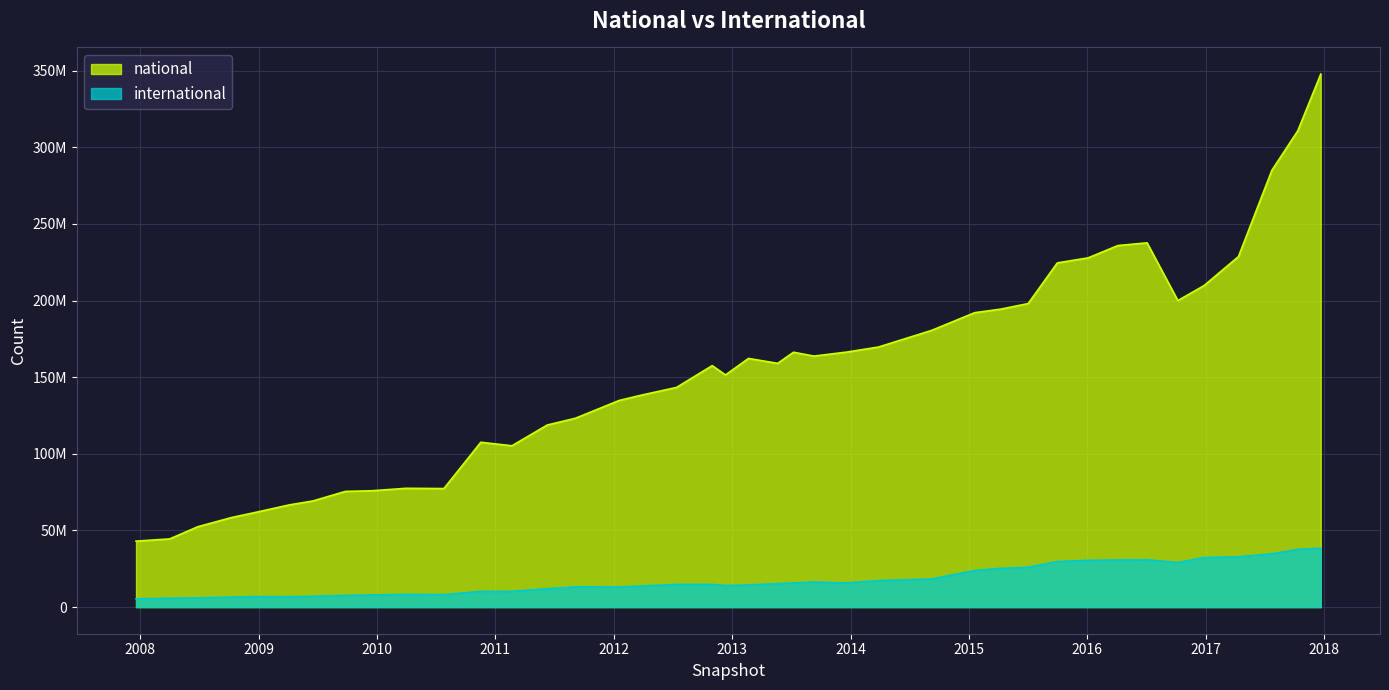

Reading right to left, extract all data points from this chart.

national: 2017-12-22=347715113	2017-10-12=310695458	2017-07-24=284899939	2017-04-12=228660971	2016-12-27=209760999	2016-10-07=199966422	2016-07-04=237630125	2016-04-05=235857332	2016-01-04=227823317	2015-10-01=224543612	2015-07-03=198004574	2015-04-09=194359329	2015-01-19=192058344	2014-09-08=180499718	2014-03-28=169643325	2013-12-20=166347617	2013-09-10=163739154	2013-07-09=166262329	2013-05-21=159008773	2013-02-20=162211163	2012-12-11=151448357	2012-10-31=157513101	2012-07-13=143309863	2012-03-26=138247297	2012-01-18=134790026	2011-09-05=123197325	2011-06-10=118779178	2011-02-21=105243903	2010-11-17=107513597	2010-07-26=77318495	2010-04-01=77491724	2009-12-16=75887519	2009-09-25=75471144	2009-06-17=69240803	2009-04-06=66696442	2008-12-17=61550294	2008-10-10=58480966	2008-06-27=52450934	2008-04-01=44464803	2007-12-19=43018032
international: 2017-12-22=38404840	2017-10-12=37650490	2017-07-24=34760588	2017-04-12=32784571	2016-12-27=32308940	2016-10-07=29066793	2016-07-04=30864117	2016-04-05=30713517	2016-01-04=30502661	2015-10-01=29721227	2015-07-03=25966549	2015-04-09=25247996	2015-01-19=23876318	2014-09-08=18322491	2014-03-28=17283020	2013-12-20=15739805	2013-09-10=16312688	2013-07-09=15760620	2013-05-21=15315877	2013-02-20=14416259	2012-12-11=14068117	2012-10-31=14773121	2012-07-13=14769184	2012-03-26=13752719	2012-01-18=13088264	2011-09-05=13214815	2011-06-10=11953960	2011-02-21=10257453	2010-11-17=10274665	2010-07-26=8126178	2010-04-01=8294440	2009-12-16=7924180	2009-09-25=7604378	2009-06-17=7022247	2009-04-06=6757903	2008-12-17=6838837	2008-10-10=6494404	2008-06-27=6030668	2008-04-01=5752878	2007-12-19=5410315